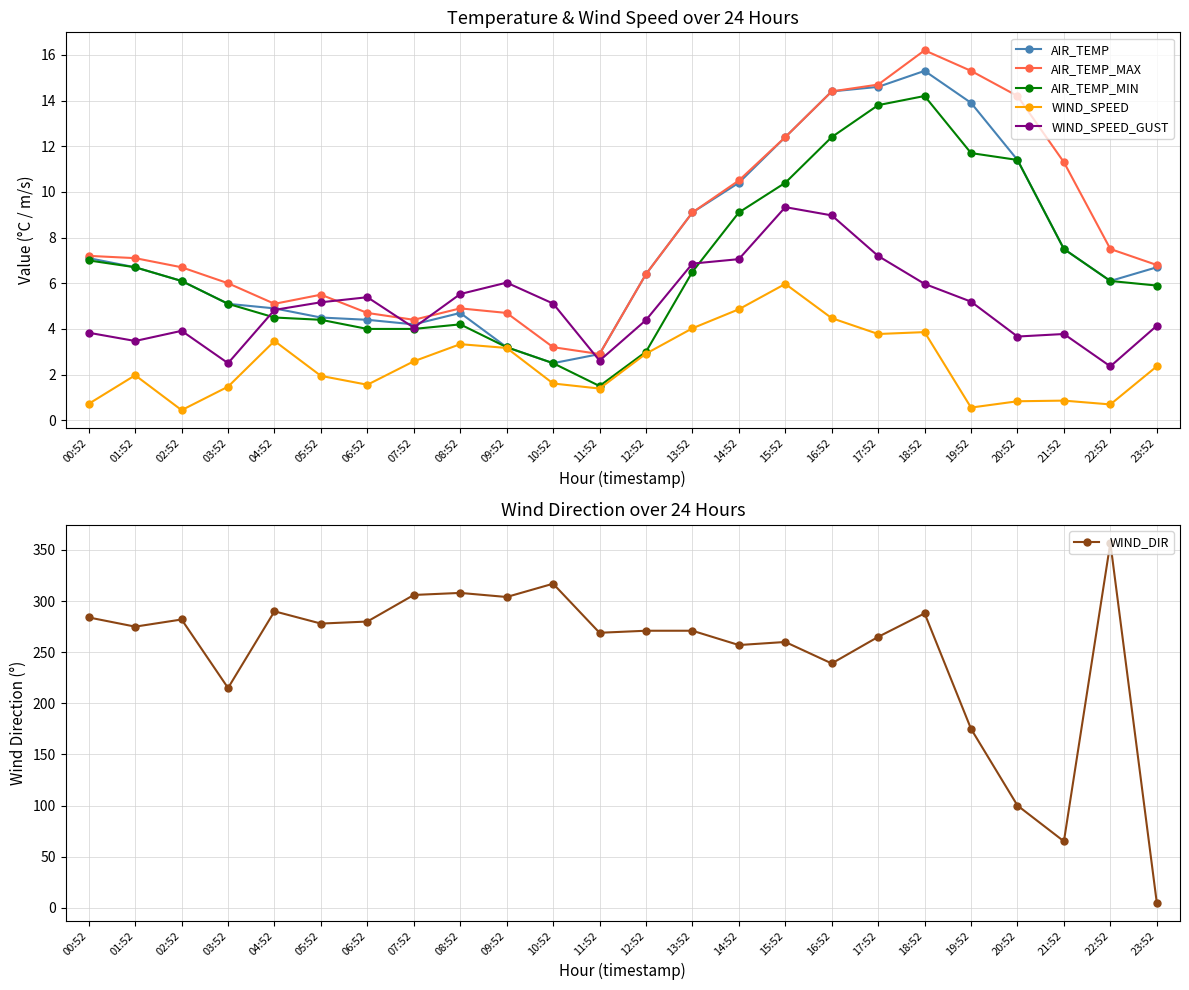

True or false: WIND_SPEED and WIND_DIR intersect in this chart.

False